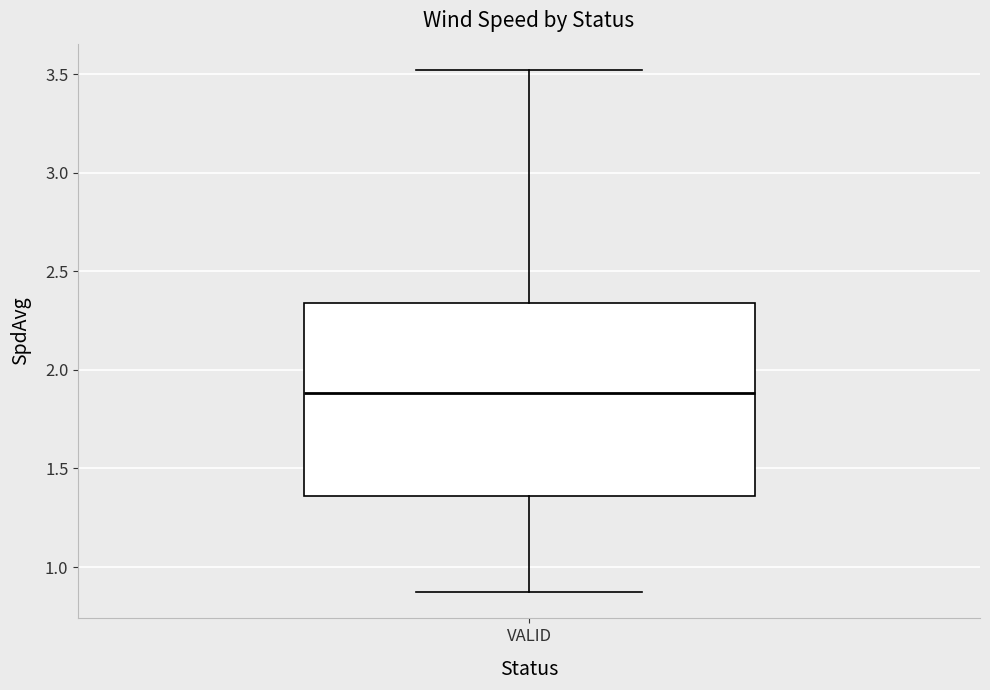

Where does the lower whisker of the box for VALID end on the y-axis? The values are not printed on the chart, so give them approximately, as read against the axis.

0.85